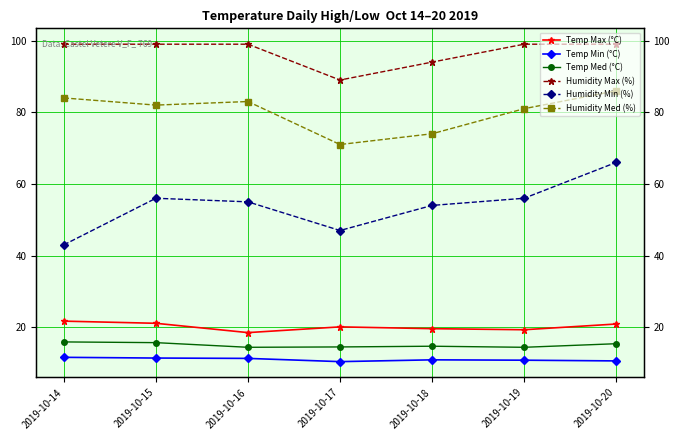

Where is the first local maximum for Temp Max (°C)?

2019-10-17